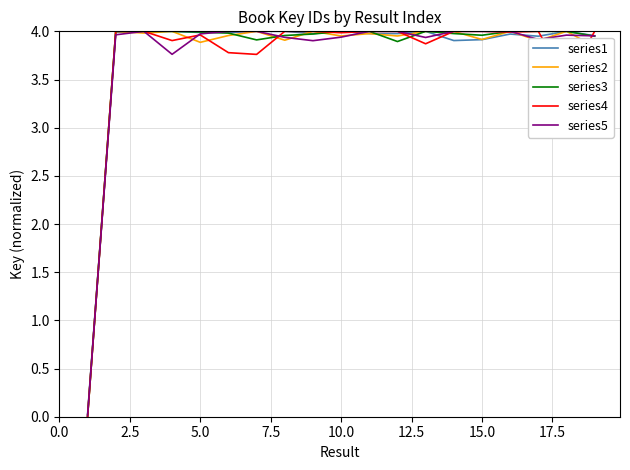

Does the chart display data point markers on the line(s)?

No